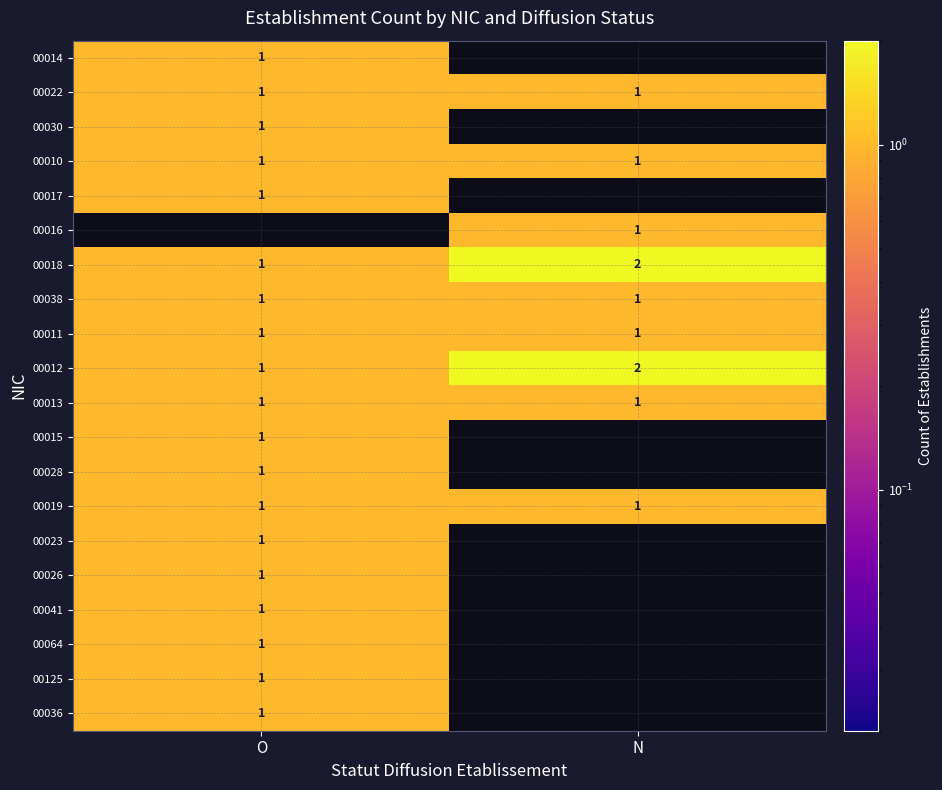

Where is 00012 nearest to the value 1?

O